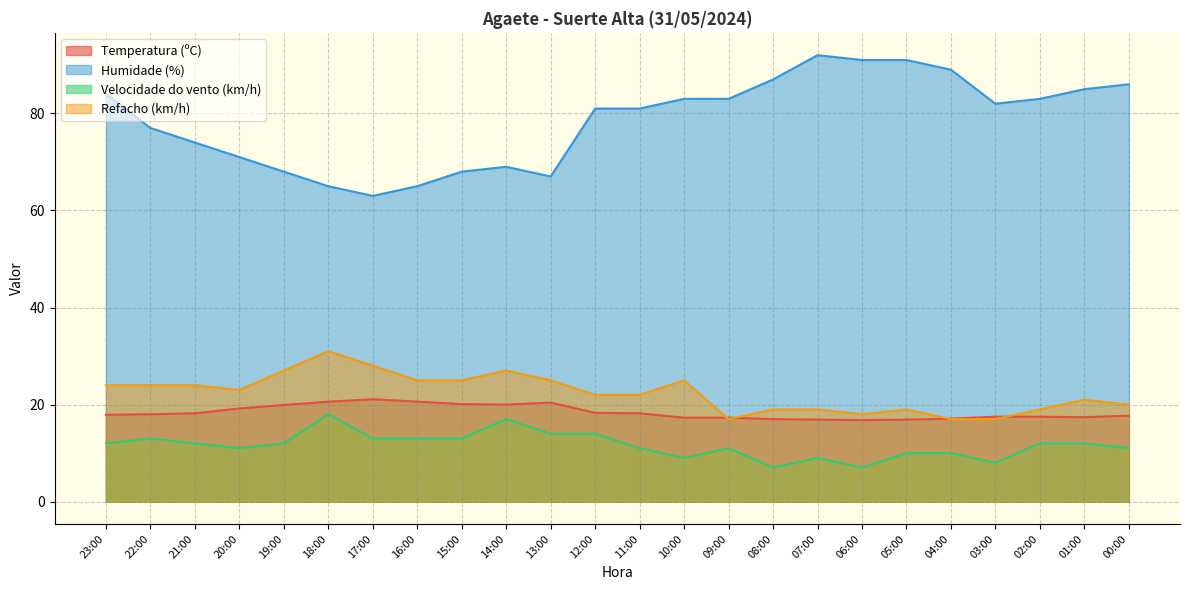

Reading left to right, what are all the values shown in this chart?

Temperatura (ºC): 17.9	18.0	18.2	19.2	19.9	20.6	21.1	20.6	20.1	20.0	20.4	18.3	18.2	17.3	17.3	17.0	16.9	16.8	16.9	17.1	17.5	17.5	17.4	17.7
Humidade (%): 84.0	77.0	74.0	71.0	68.0	65.0	63.0	65.0	68.0	69.0	67.0	81.0	81.0	83.0	83.0	87.0	92.0	91.0	91.0	89.0	82.0	83.0	85.0	86.0
Velocidade do vento (km/h): 12.0	13.0	12.0	11.0	12.0	18.0	13.0	13.0	13.0	17.0	14.0	14.0	11.0	9.0	11.0	7.0	9.0	7.0	10.0	10.0	8.0	12.0	12.0	11.0
Refacho (km/h): 24.0	24.0	24.0	23.0	27.0	31.0	28.0	25.0	25.0	27.0	25.0	22.0	22.0	25.0	17.0	19.0	19.0	18.0	19.0	17.0	17.0	19.0	21.0	20.0